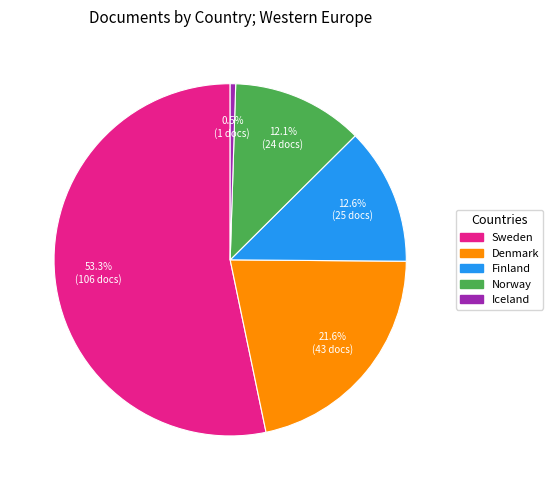

How many slices are in this pie chart?

5